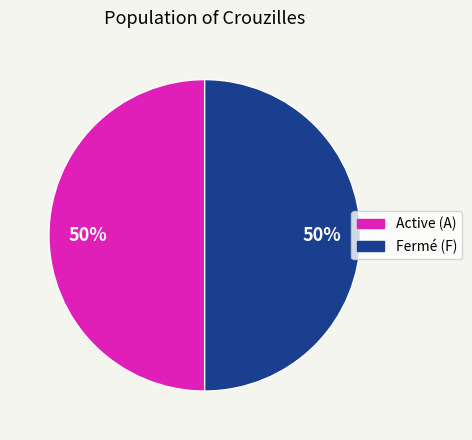

To the nearest percent, what is the average slice percentage?

50%